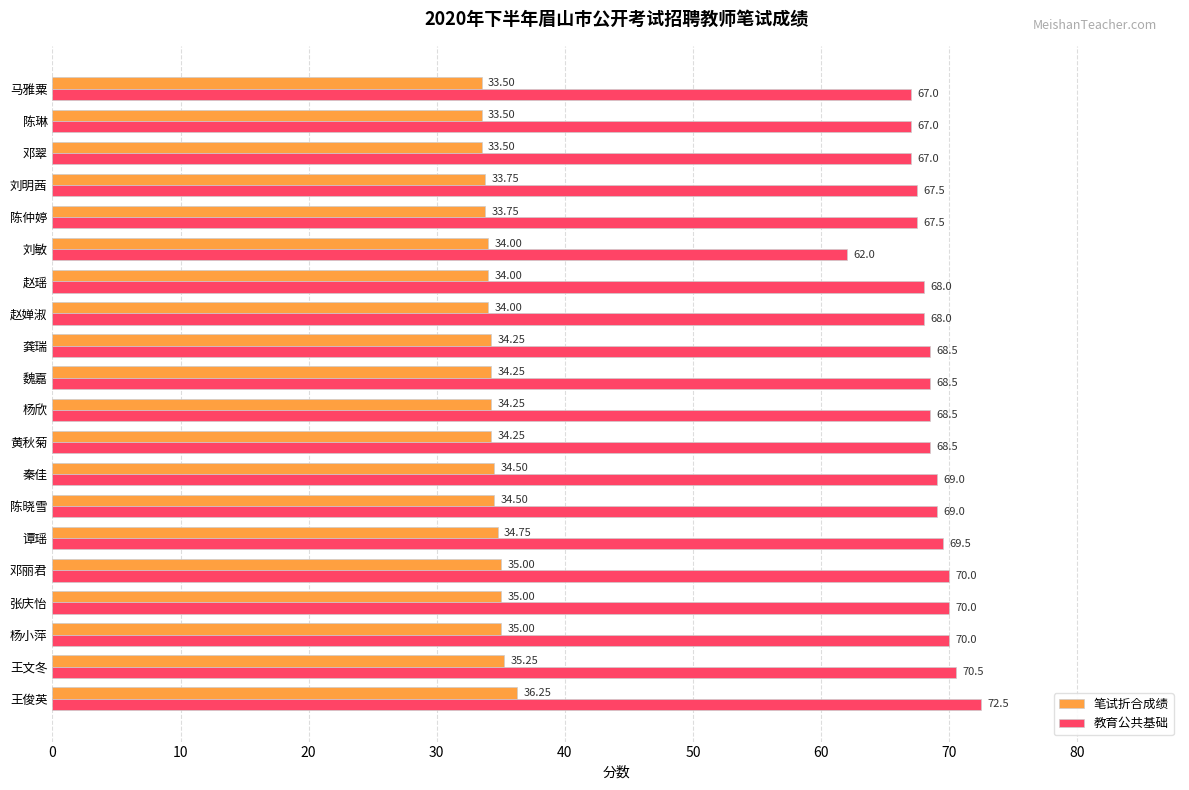

What is the average value of the 教育公共基础 series?

68.4